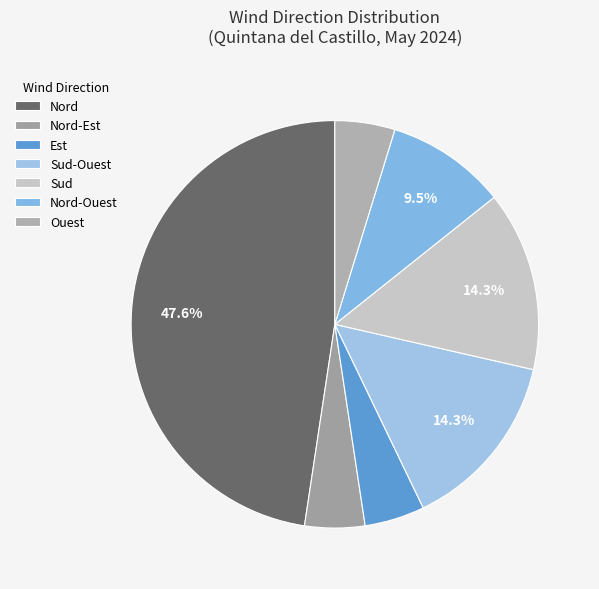

Count the number of slices in the pie.

7